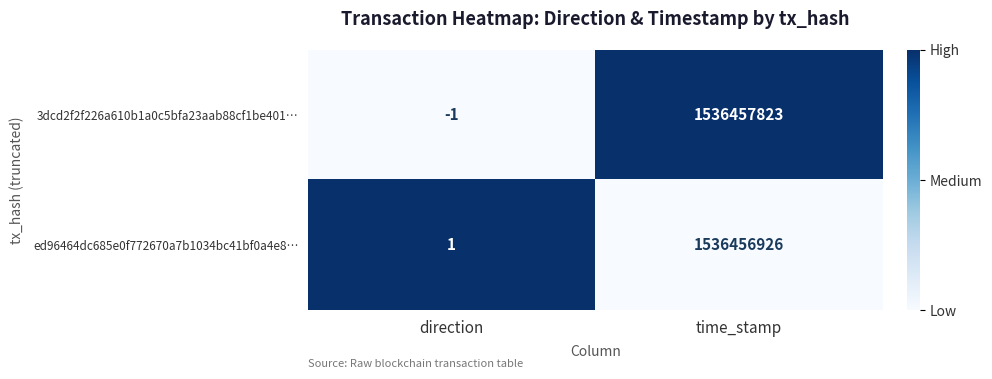

Between direction and time_stamp, which series saw the biggest shift?

3dcd2f2f226a610b1a0c5bfa23aab88cf1be401…